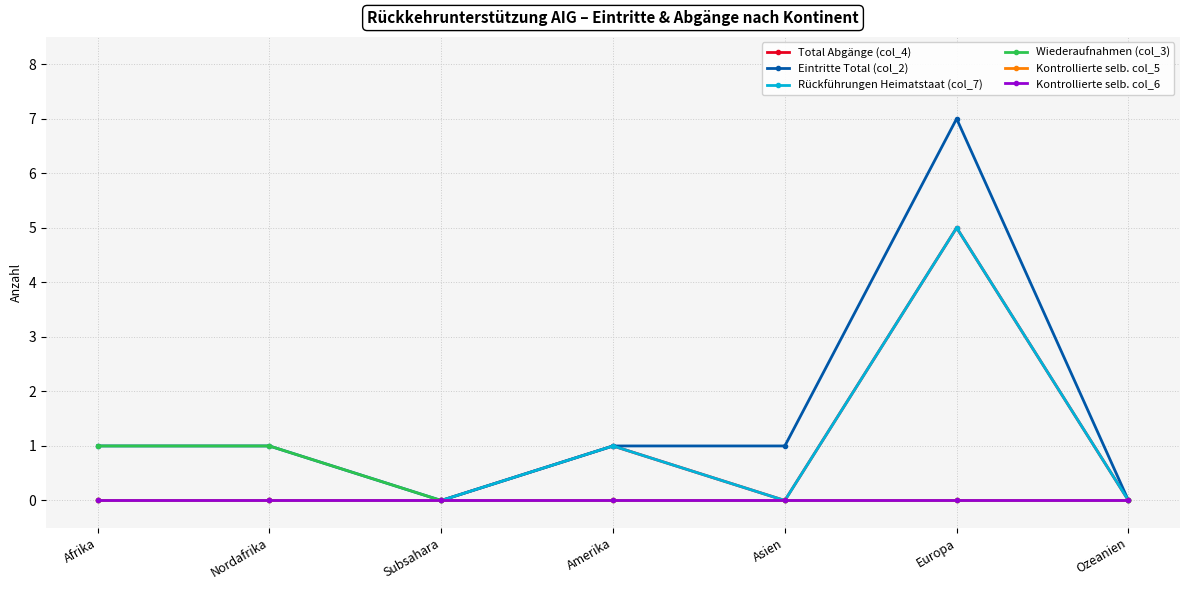

What is the maximum value shown in the chart?

7